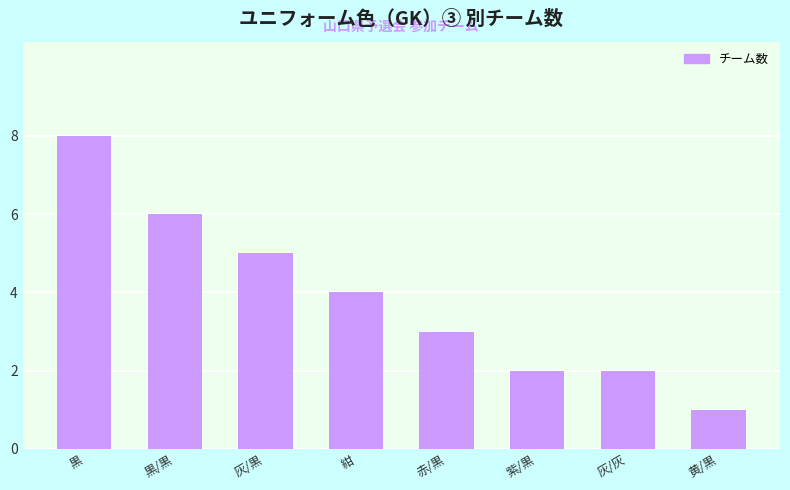

Which label corresponds to the largest value in the chart?

黒